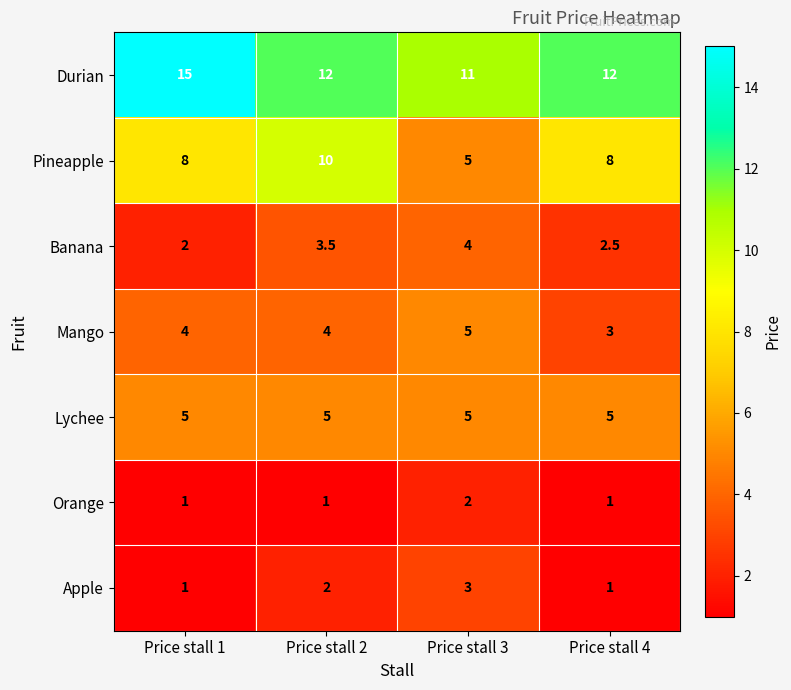

Reading left to right, list all the values displayed in this chart.

Durian: Price stall 1=15.0	Price stall 2=12.0	Price stall 3=11.0	Price stall 4=12.0
Pineapple: Price stall 1=8.0	Price stall 2=10.0	Price stall 3=5.0	Price stall 4=8.0
Banana: Price stall 1=2.0	Price stall 2=3.5	Price stall 3=4.0	Price stall 4=2.5
Mango: Price stall 1=4.0	Price stall 2=4.0	Price stall 3=5.0	Price stall 4=3.0
Lychee: Price stall 1=5.0	Price stall 2=5.0	Price stall 3=5.0	Price stall 4=5.0
Orange: Price stall 1=1.0	Price stall 2=1.0	Price stall 3=2.0	Price stall 4=1.0
Apple: Price stall 1=1.0	Price stall 2=2.0	Price stall 3=3.0	Price stall 4=1.0